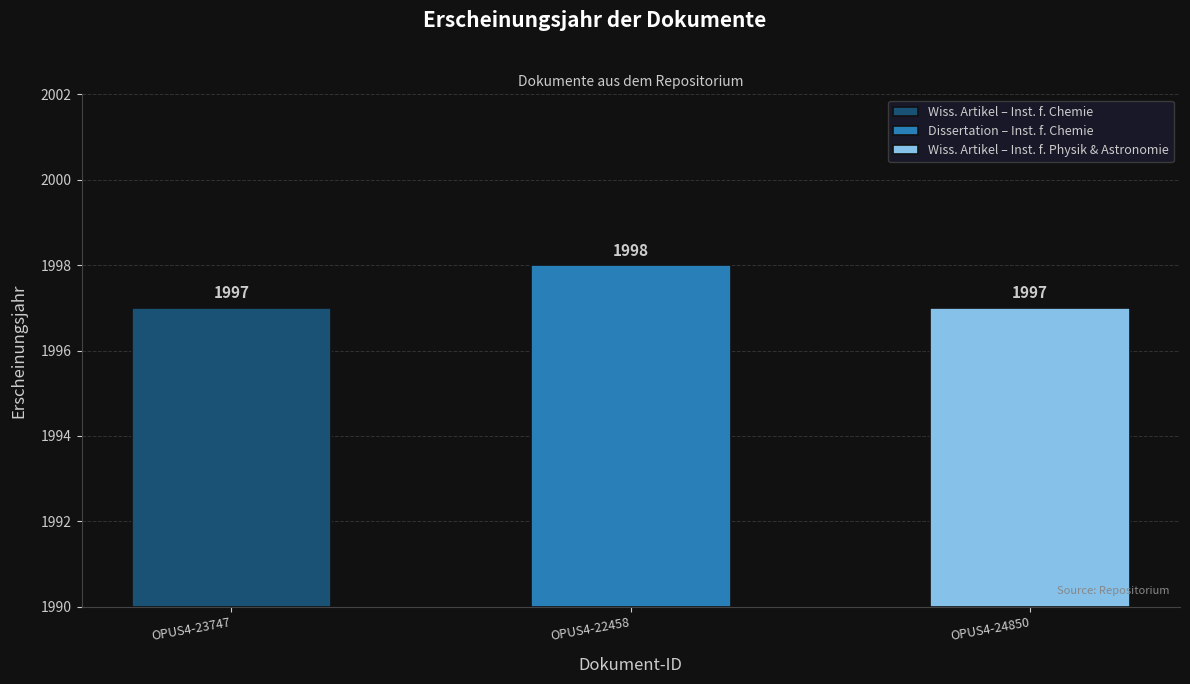

What is the label of the 2nd bar from the left?

OPUS4-22458